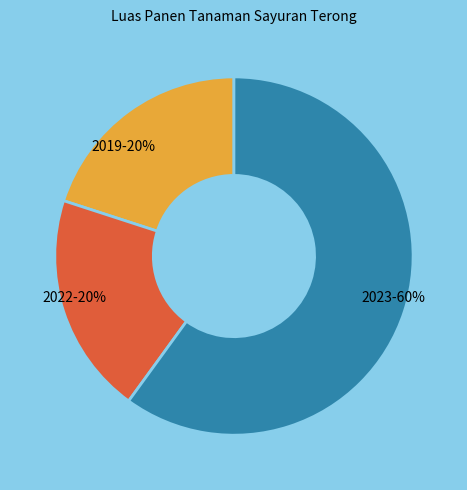

Is the sum of 2019-20% and 2023-60% greater than half?

Yes